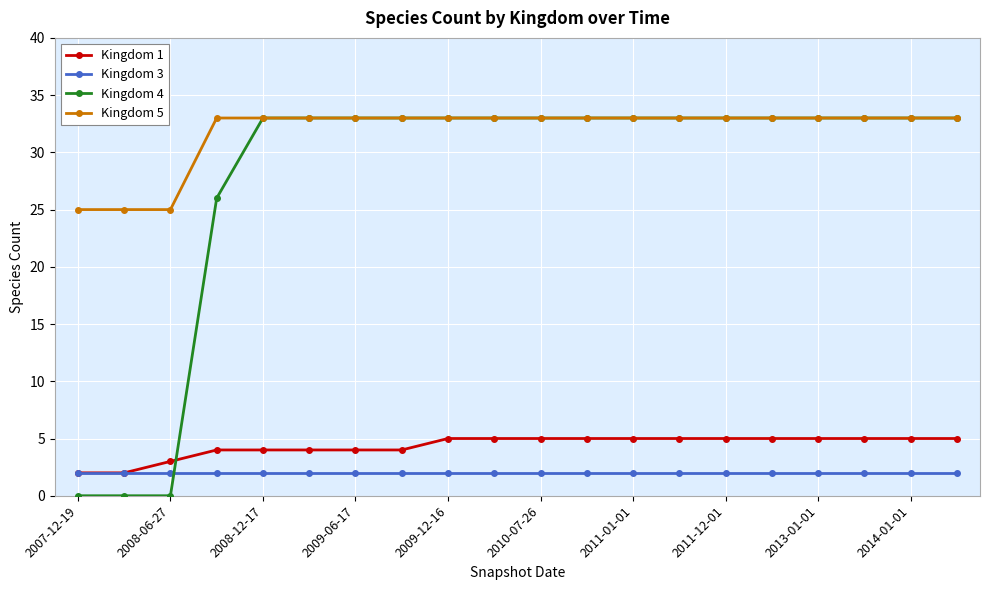

What is the value of the Kingdom 1 point at the 9th from the left?

5